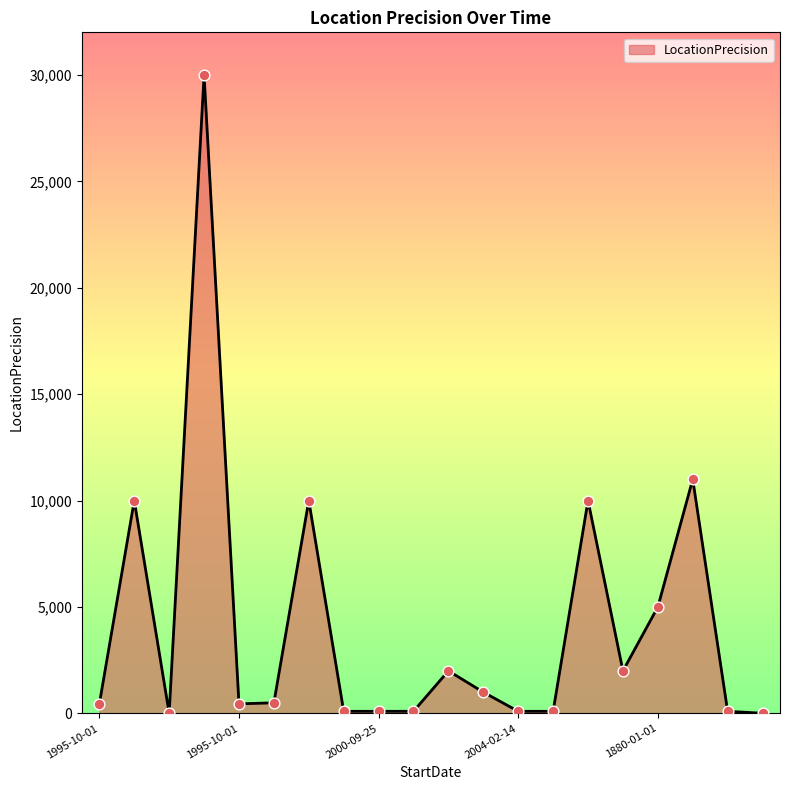

What is the greatest value displayed?

30000